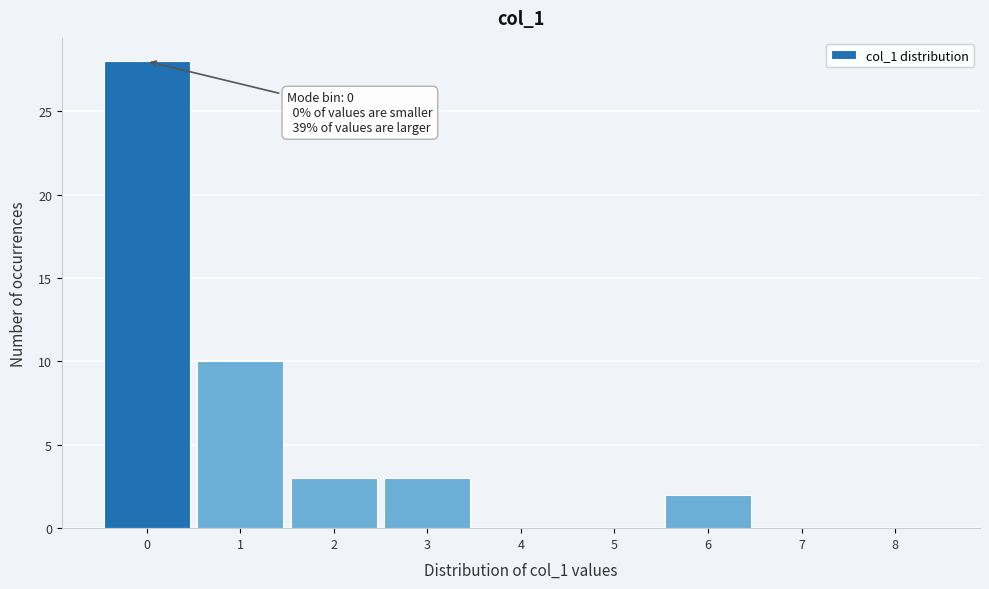

Over which range of the x-axis is the bar tallest?

-0.5 to 0.5